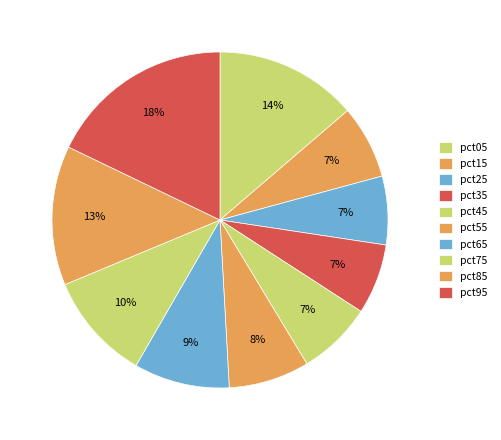

To the nearest percent, what is the average slice percentage?

10%